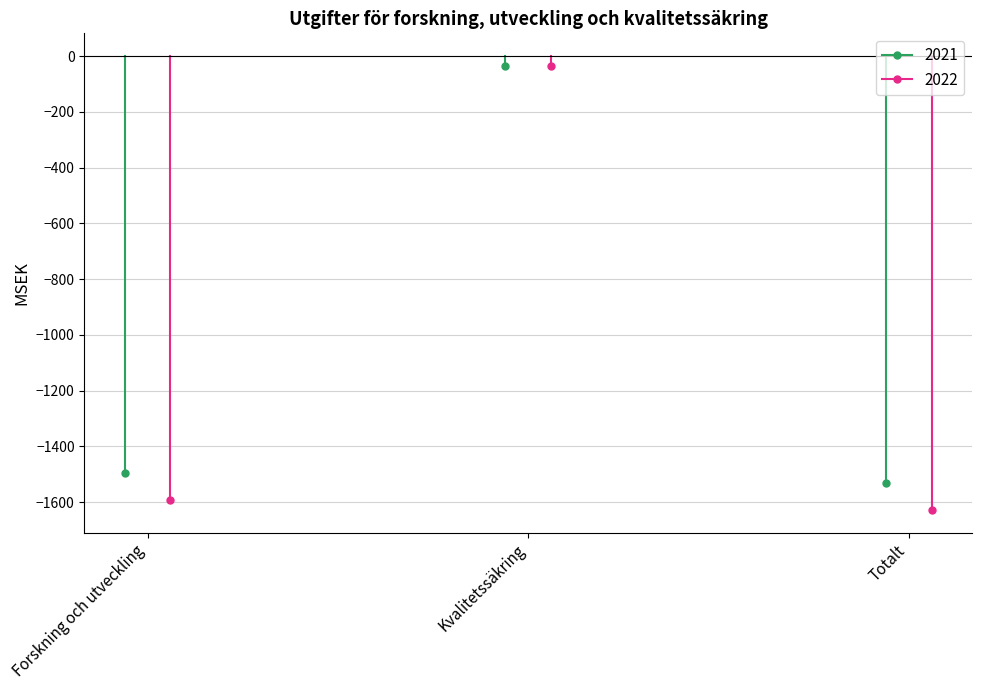

What is the label of the 2nd point from the right?

Kvalitetssäkring